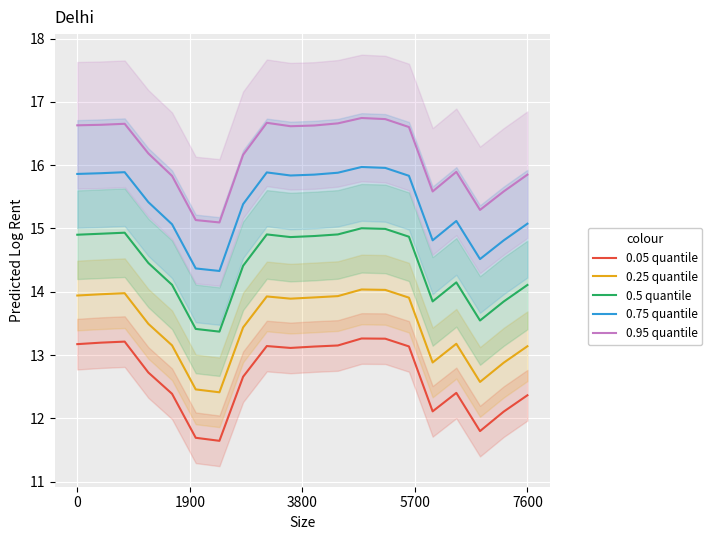

Which series has the largest total across all categories?

0.95 quantile